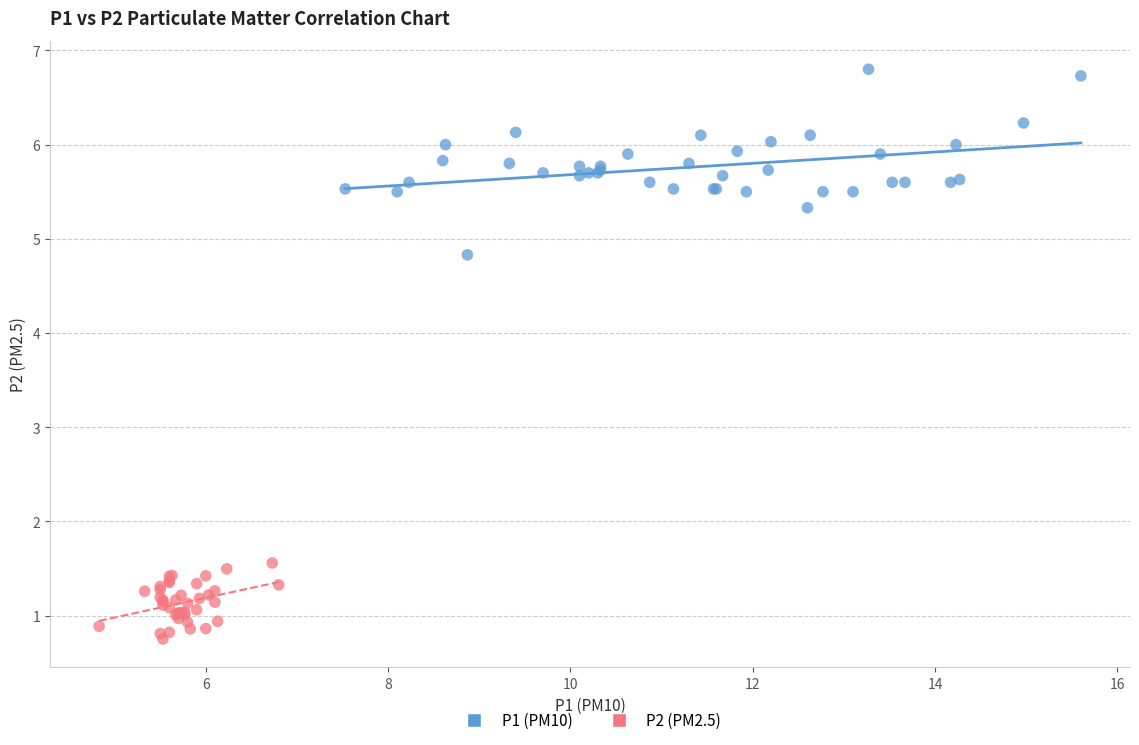

Which series reaches the maximum Y coordinate?

P1 (PM10)